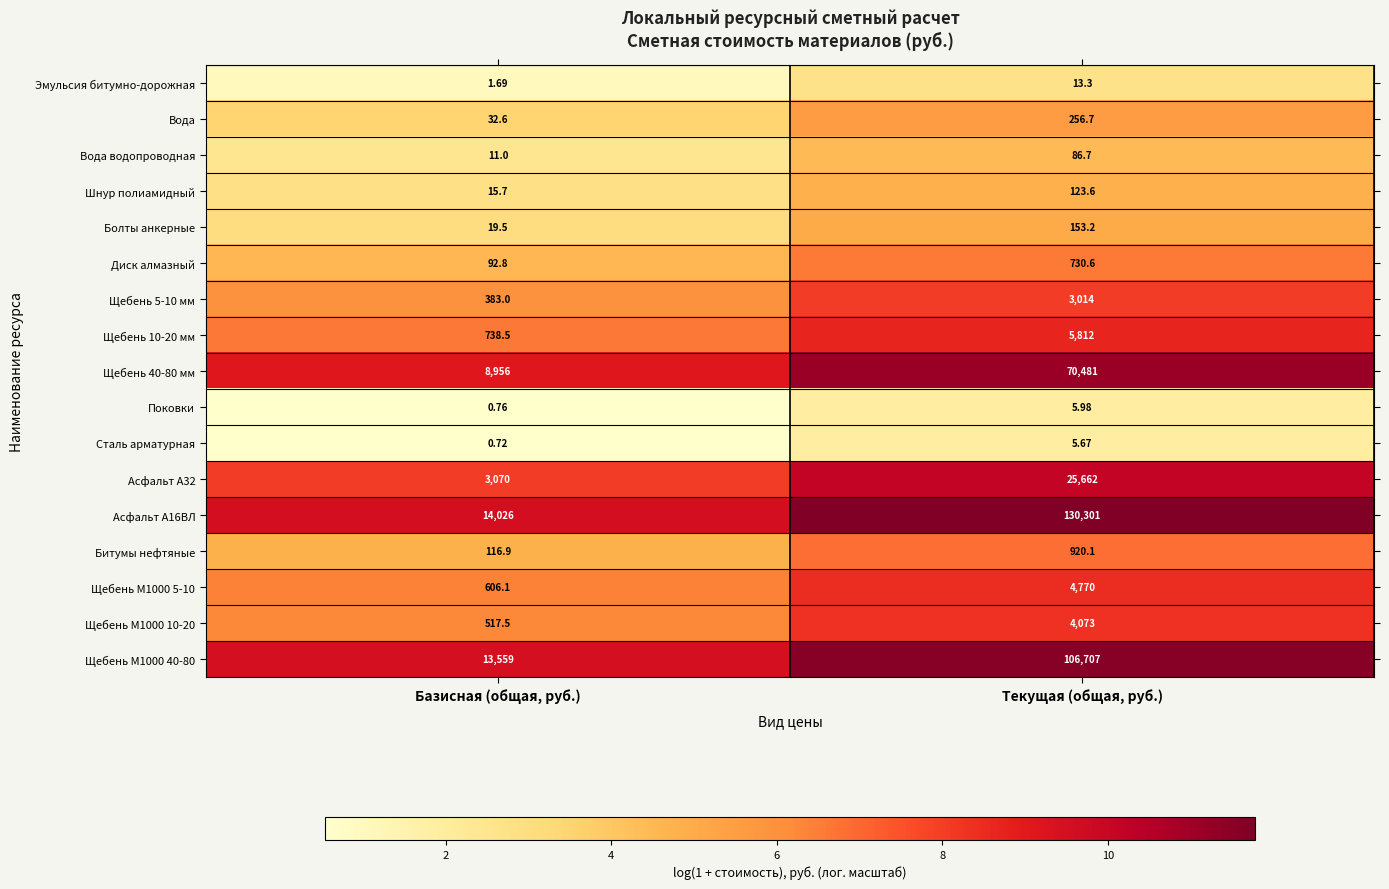

List the labels in order of Щебень М1000 40-80 value, largest first.

Текущая (общая, руб.), Базисная (общая, руб.)